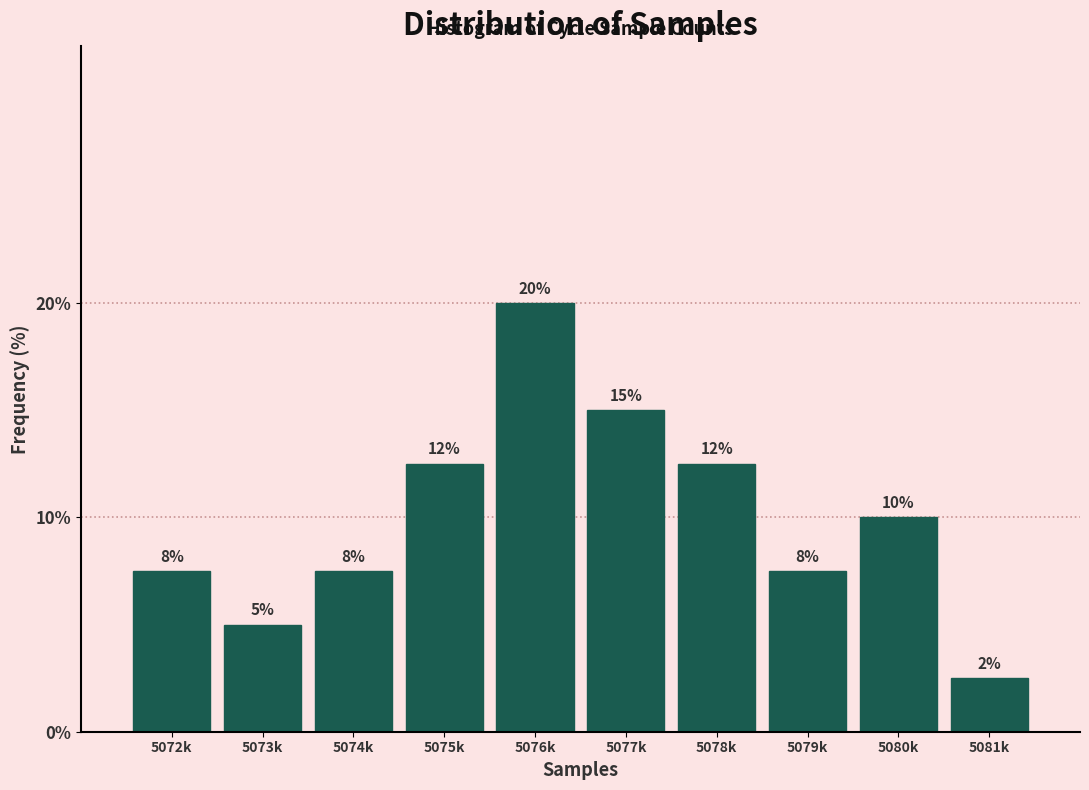

Are the bars horizontal?

No